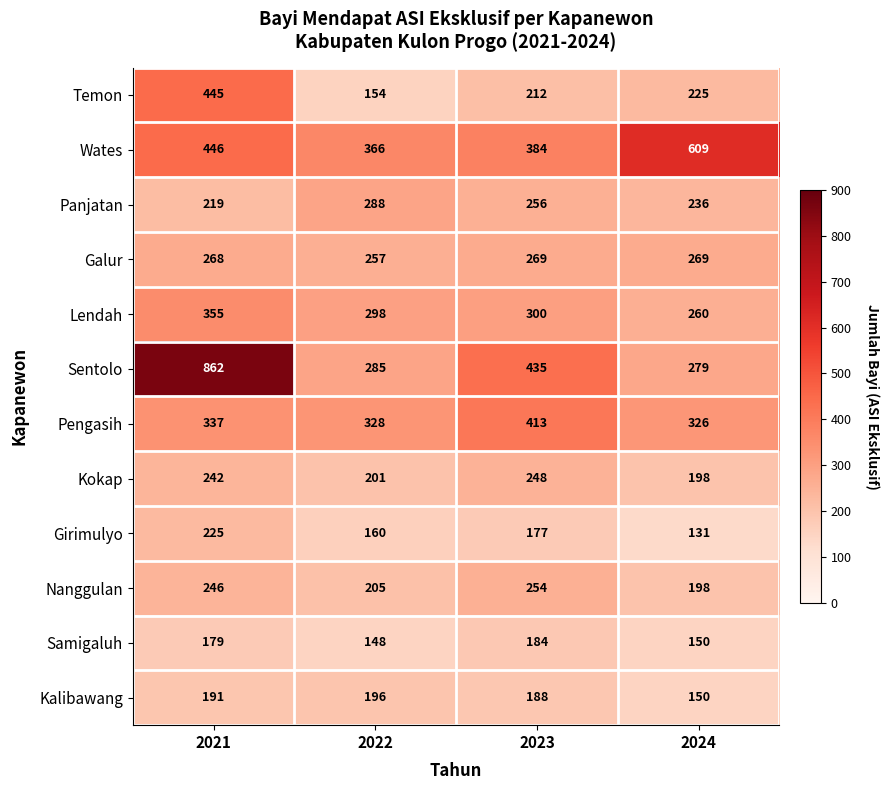

At which category does the chart reach its minimum across all series?

2024